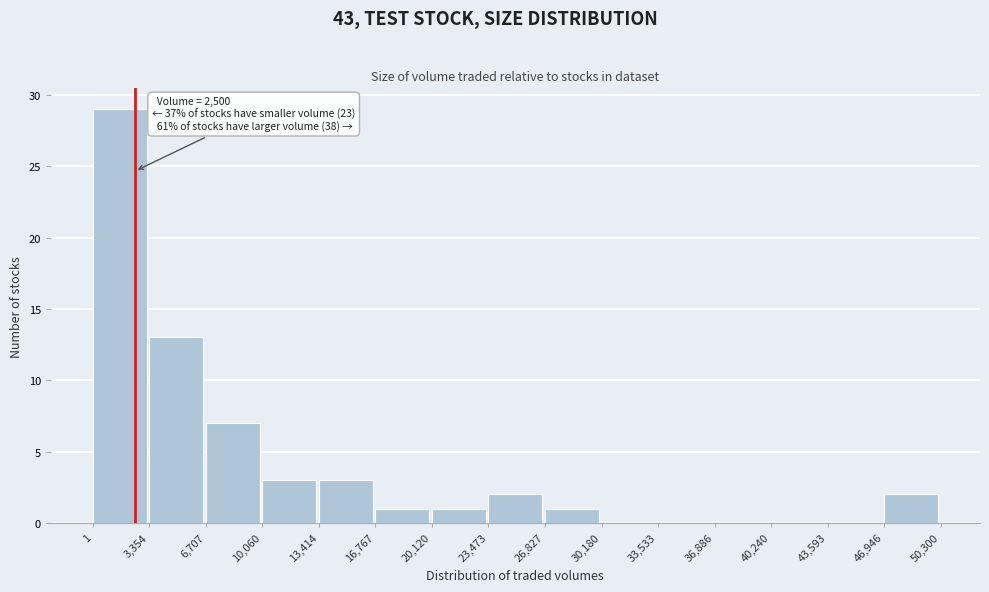

Which range on the x-axis has the tallest bar?

1 to 3,354